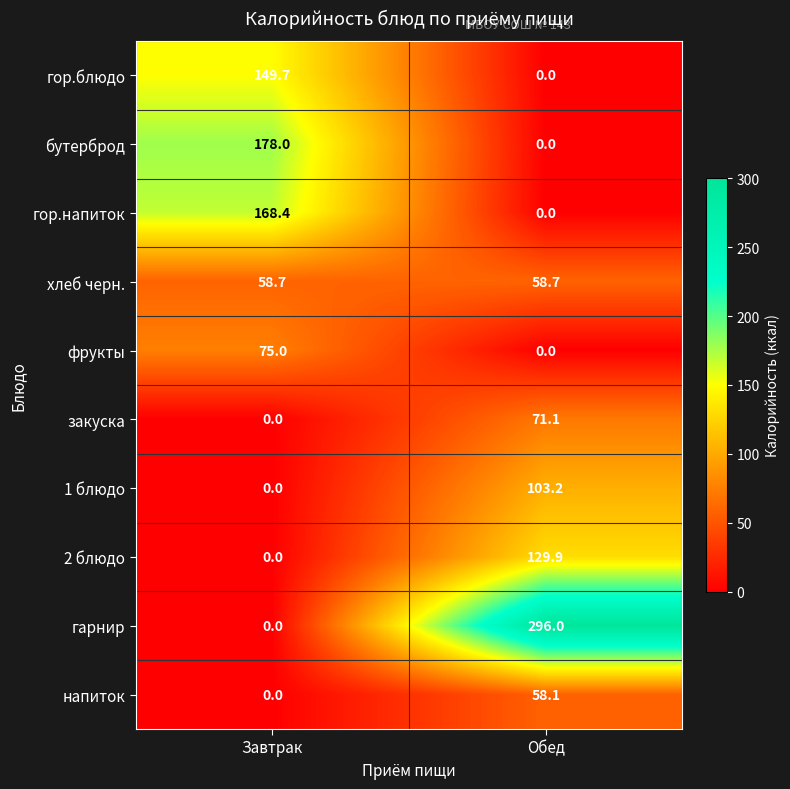

Is it true that 1 блюдо equals 0.0 at Завтрак?

True